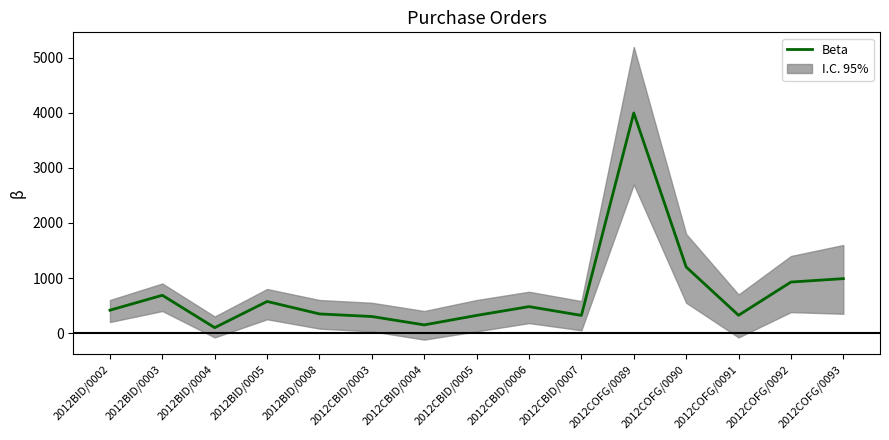

How many interior local valleys (lower than both neighbors) does the data have?

4